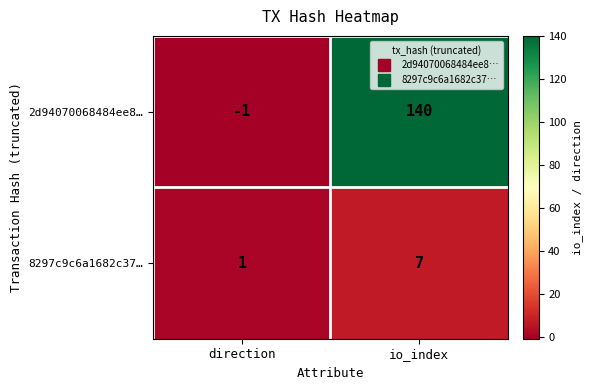

True or false: 8297c9c6a1682c37… has a value of 1 at direction.

True